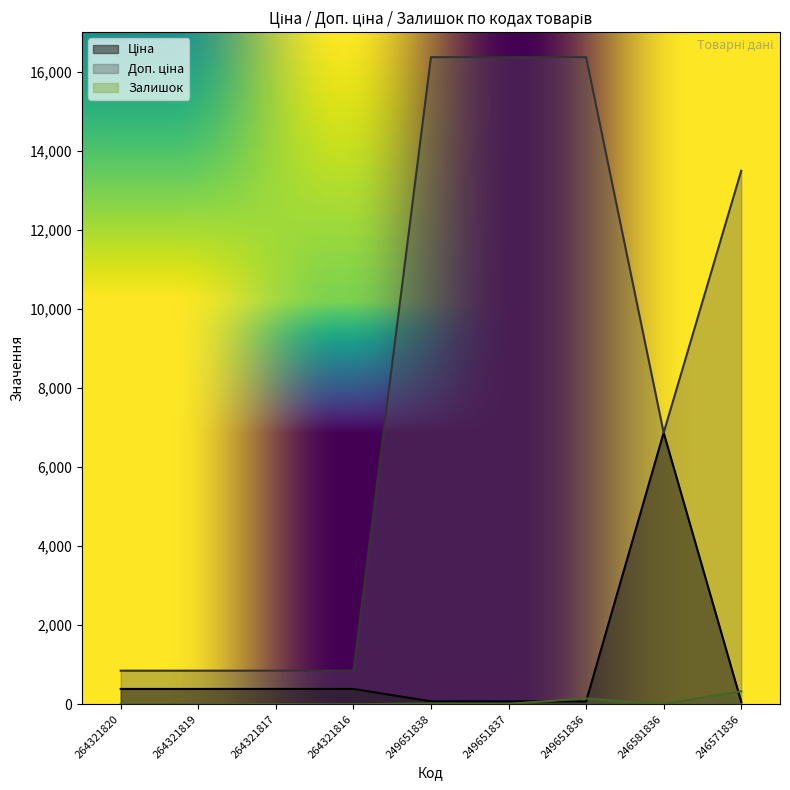

Reading left to right, extract all data points from this chart.

Ціна: 264321820=386.9	264321819=386.9	264321817=386.9	264321816=386.9	249651838=72.7	249651837=72.7	249651836=72.7	246581836=6869.4	246571836=60.0
Доп. ціна: 264321820=849.0	264321819=849.0	264321817=849.0	264321816=849.0	249651838=16366.5	249651837=16366.5	249651836=16366.5	246581836=6869.4	246571836=13493.2
Залишок: 264321820=0.0	264321819=0.0	264321817=0.0	264321816=0.0	249651838=19.0	249651837=13.0	249651836=145.0	246581836=10.0	246571836=326.0